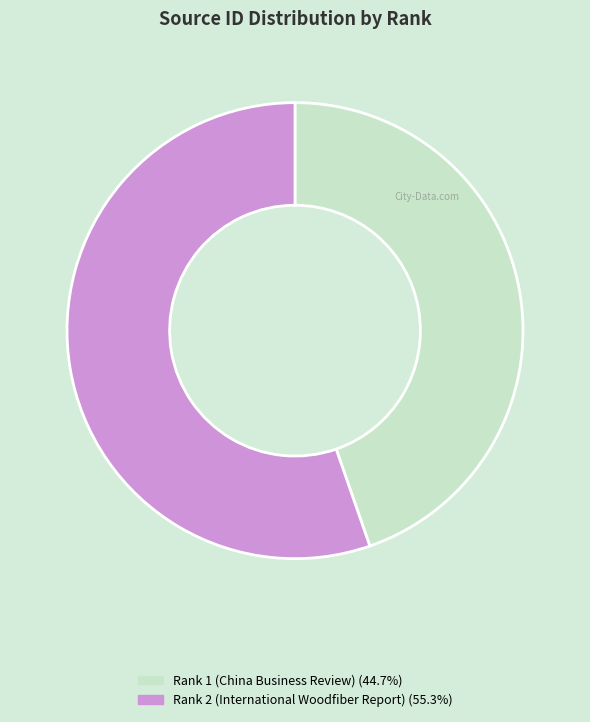

Which category has the biggest portion of the pie?

Rank 2 (International Woodfiber Report)